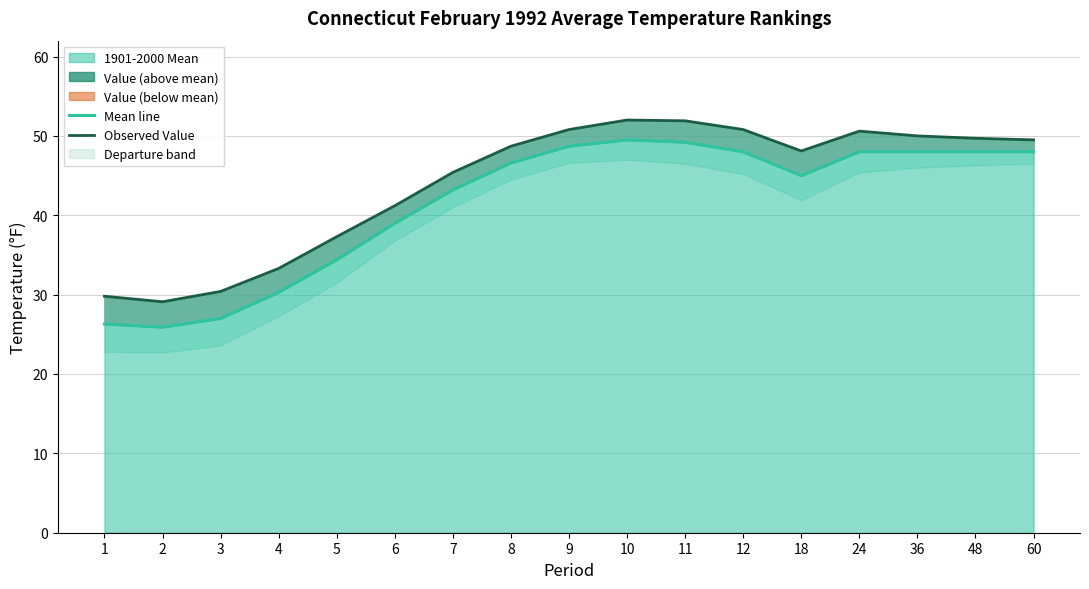

Rank the series by their maximum value, from highest to lowest.

Observed Value, Mean line